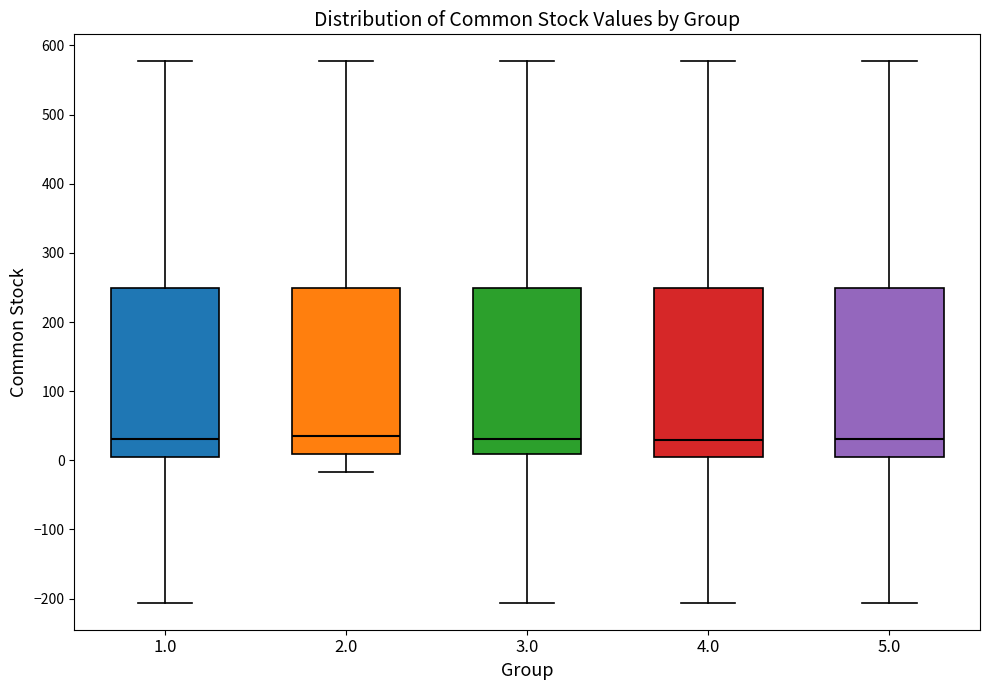

Reading left to right, read every box against the y-axis: the position of its median line, the range the box covers, and the ends of its whiskers. The values are not printed on the chart, so give them approximately, as read against the axis.

1.0: median 30, box 10 to 250, whiskers -210 to 580
2.0: median 30, box 10 to 250, whiskers -20 to 580
3.0: median 30, box 10 to 250, whiskers -210 to 580
4.0: median 30, box 10 to 250, whiskers -210 to 580
5.0: median 30, box 10 to 250, whiskers -210 to 580